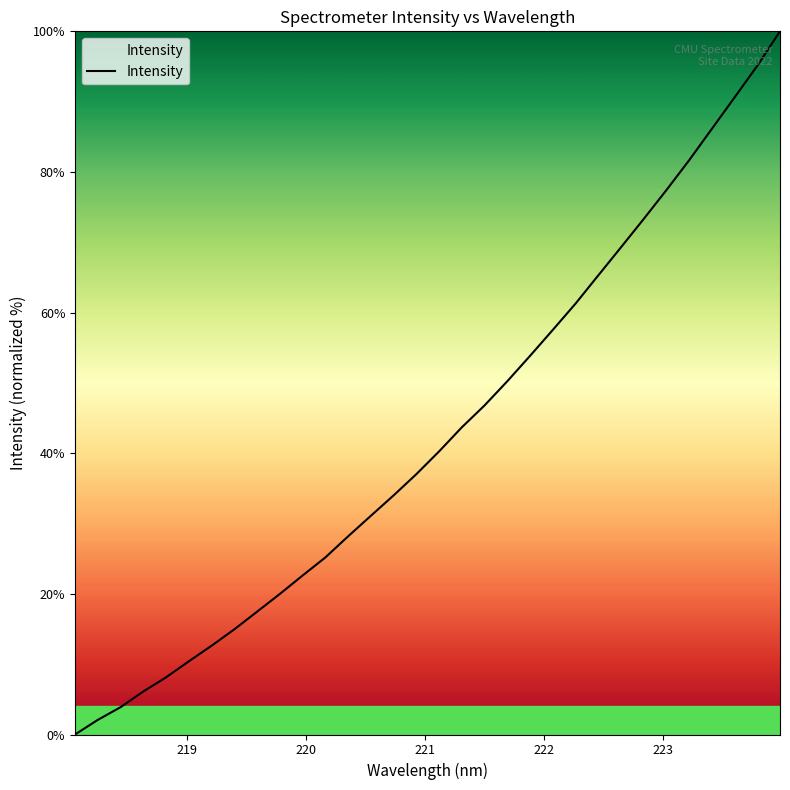

What is the greatest value displayed?

100.0